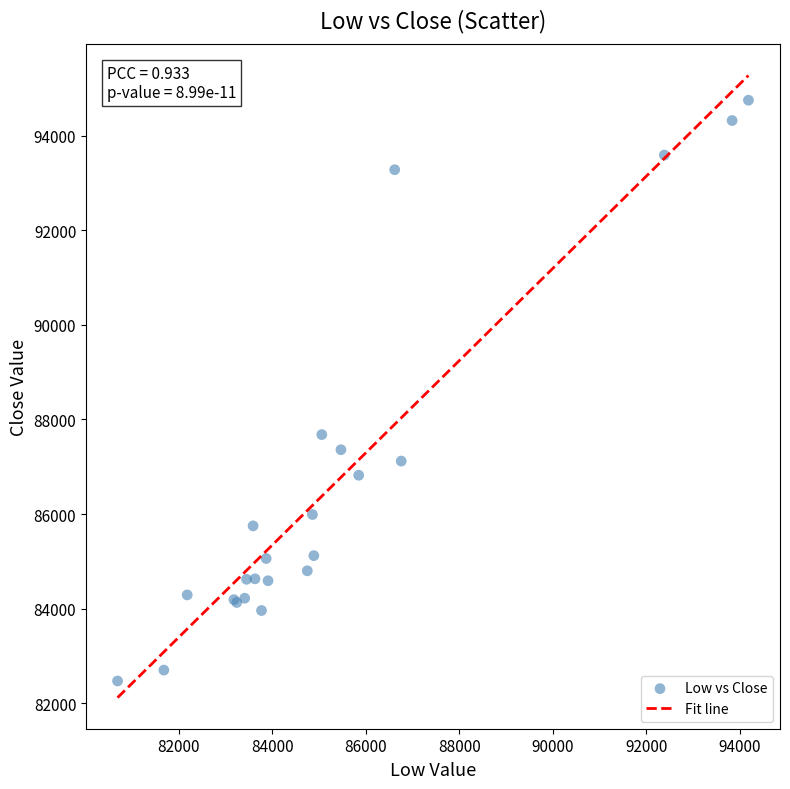

What Y value in the scatter plot is closest to 88610?

87680